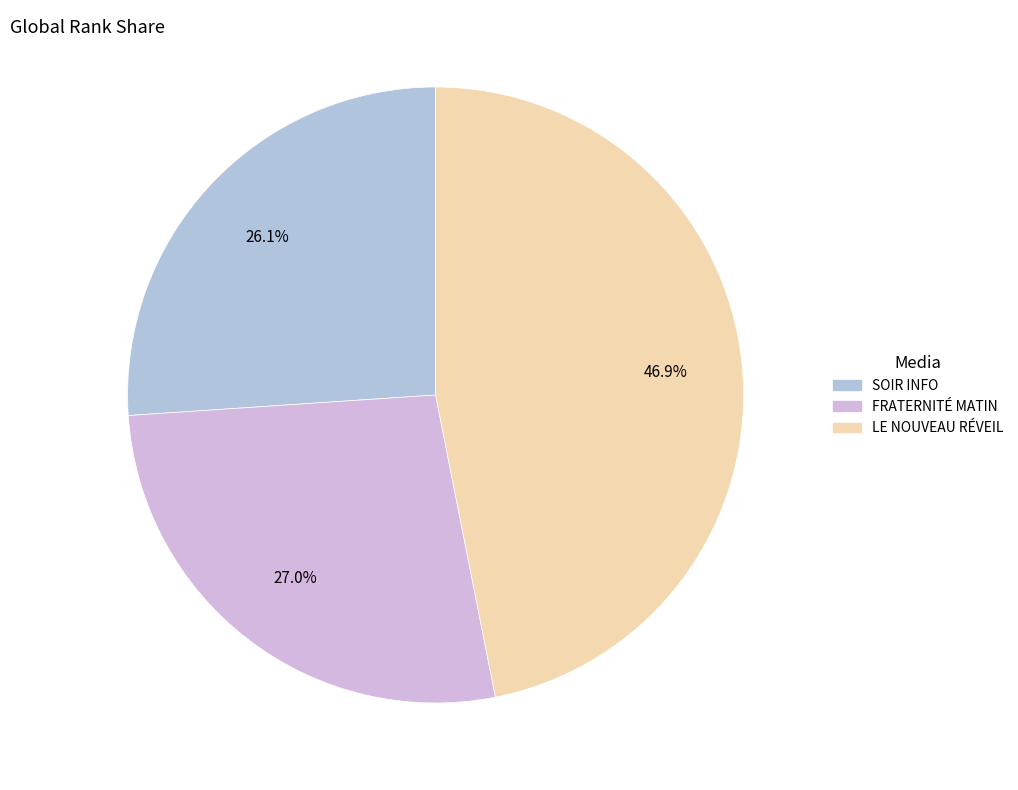

Is it true that SOIR INFO is 18% of the pie?

False